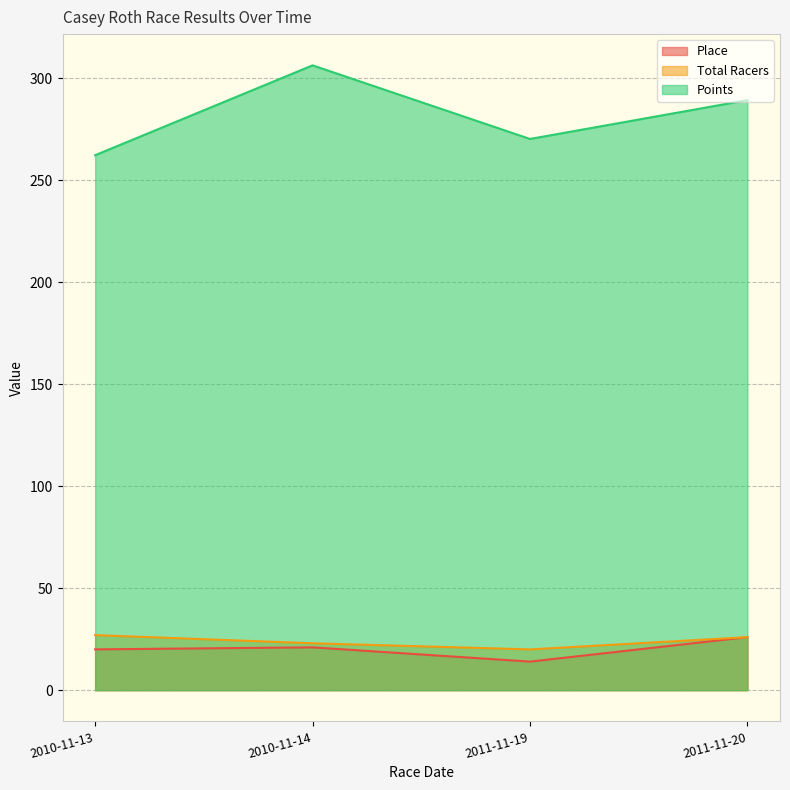

What position from the left is 2010-11-13?

1